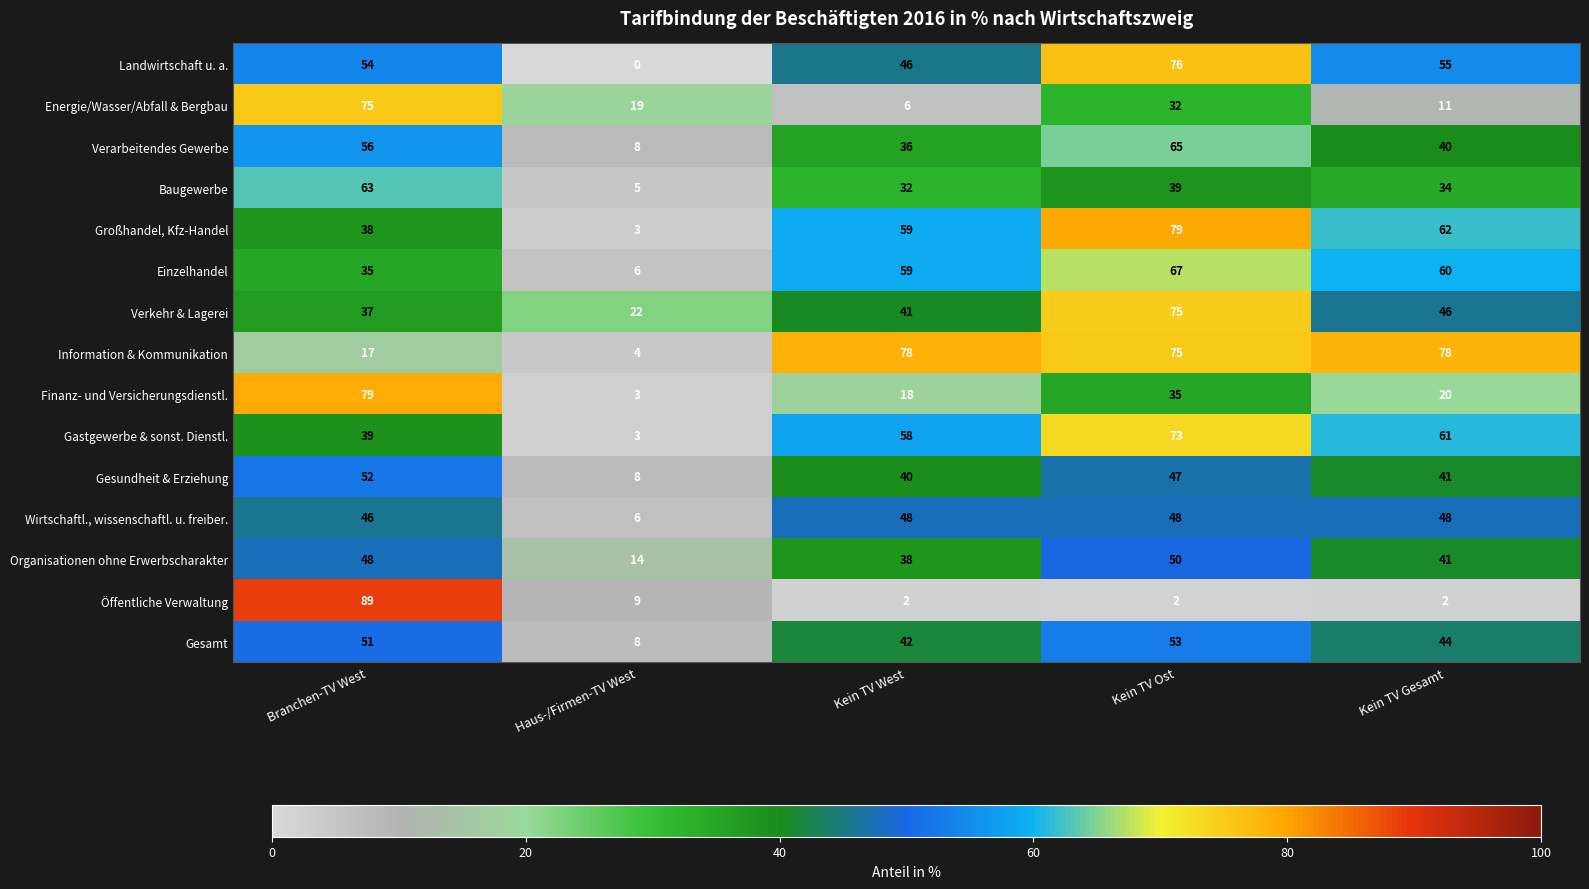

What is the lowest value of the Information & Kommunikation series?

4